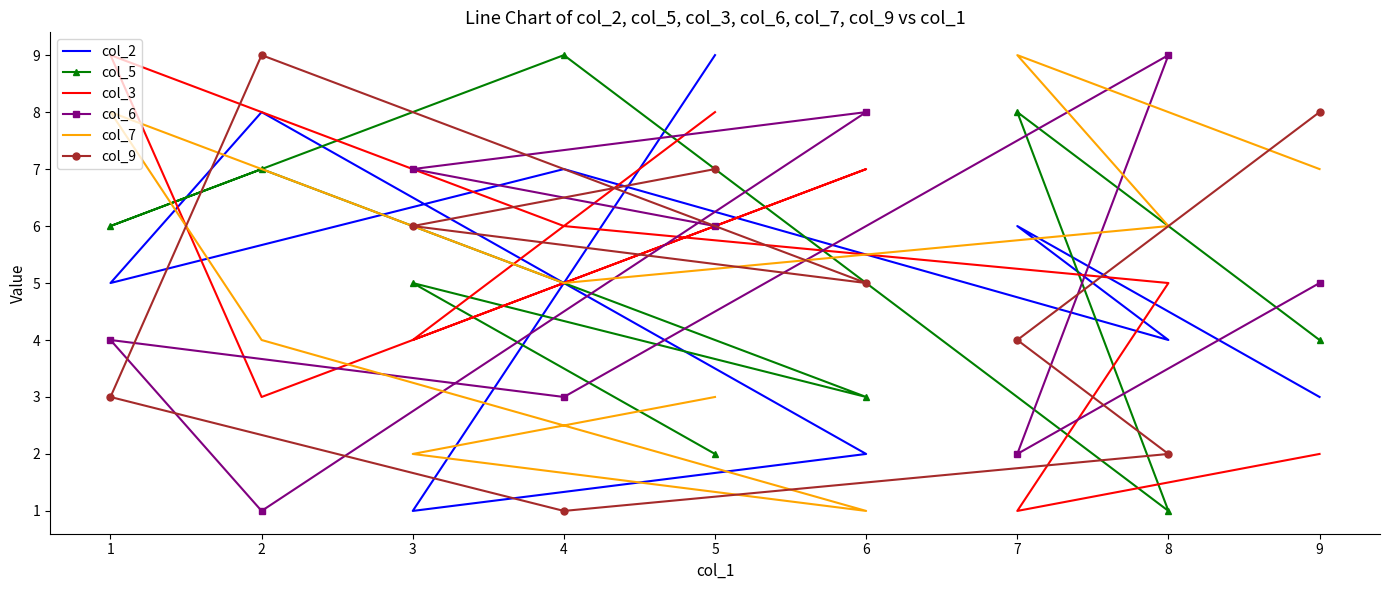

True or false: col_6 has more than 0 interior local peaks.

True